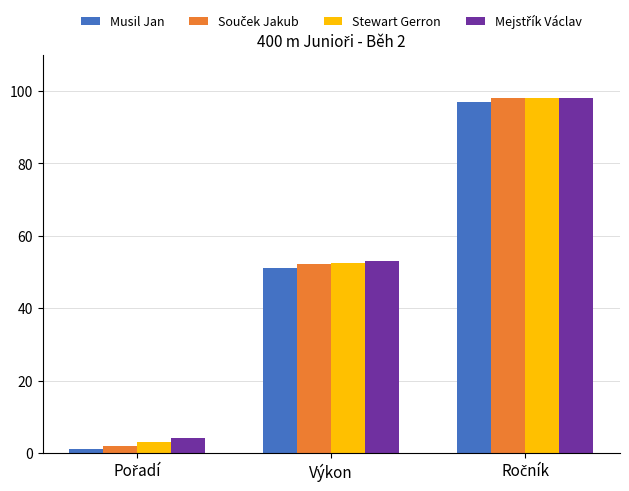

Is it true that Stewart Gerron equals 17.8 at Výkon?

False